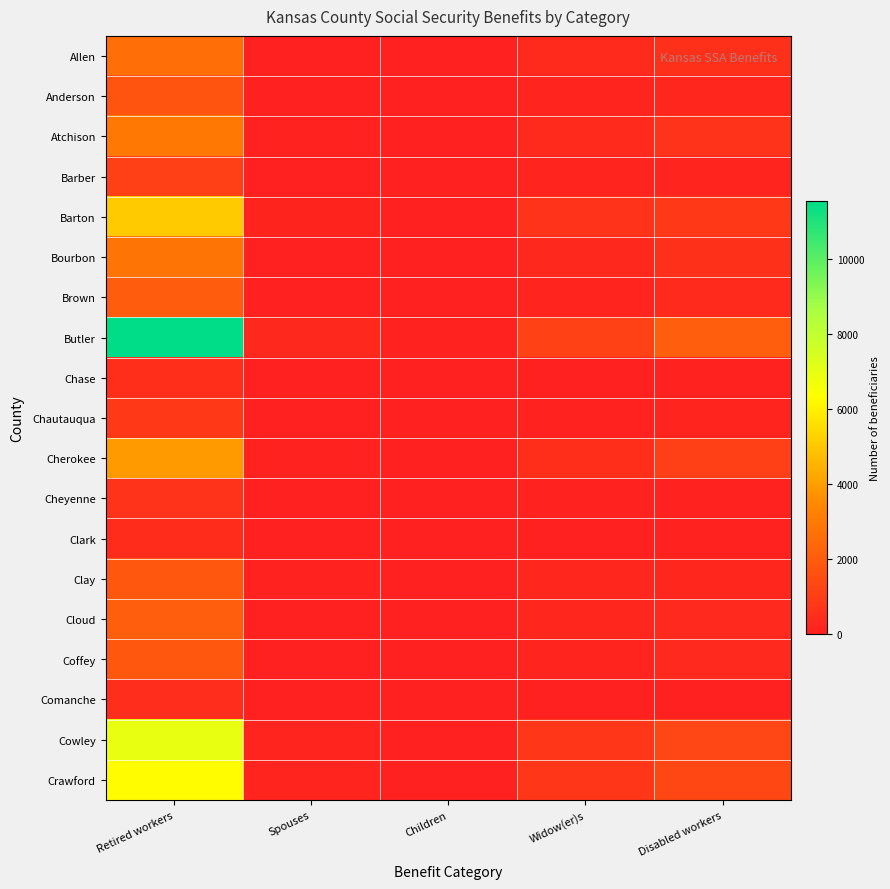

What is the difference between the highest and lowest values at Widow(er)s?

1077